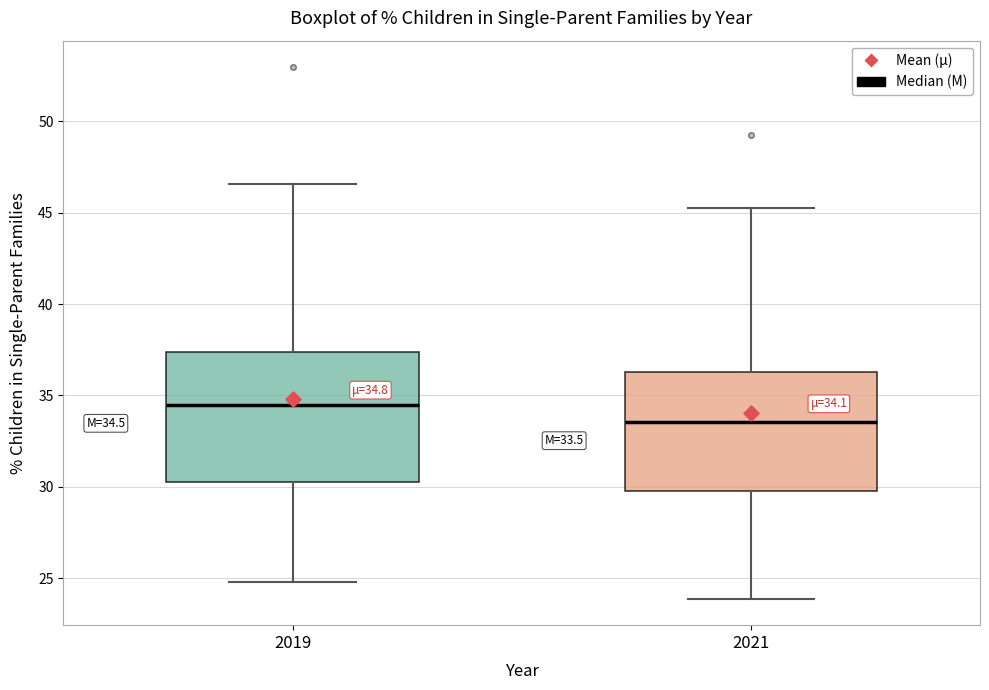

Which box has the highest median line?

2019